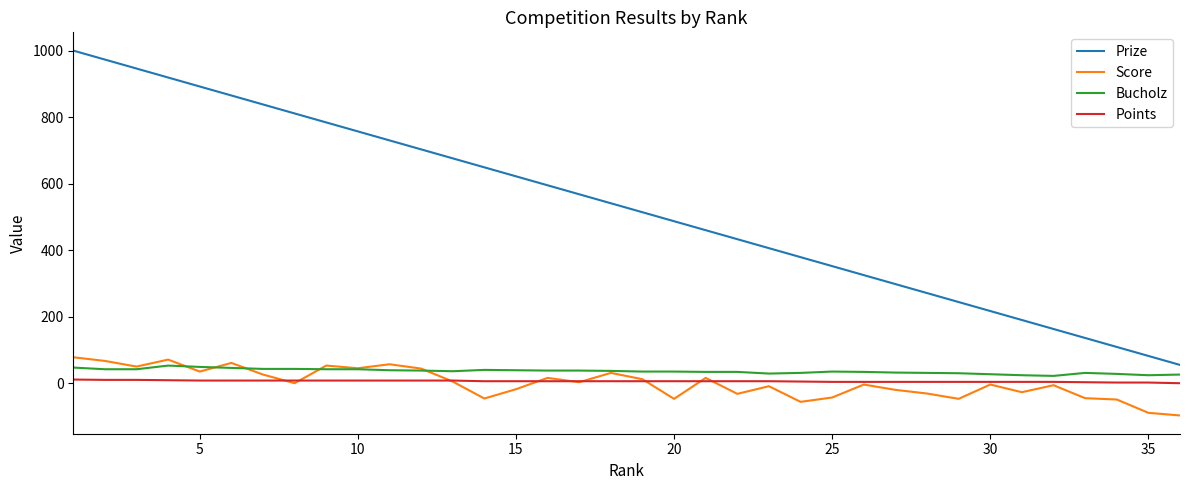

True or false: Score and Prize intersect in this chart.

False